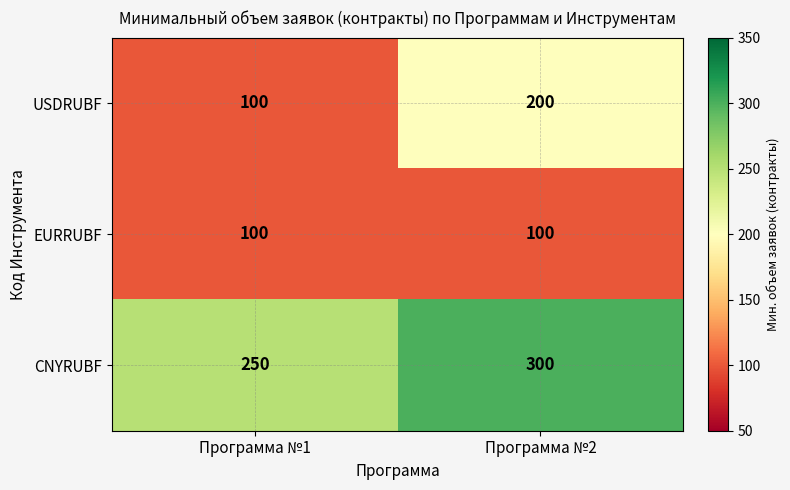

True or false: EURRUBF has a value of 100 at Программа №2.

True